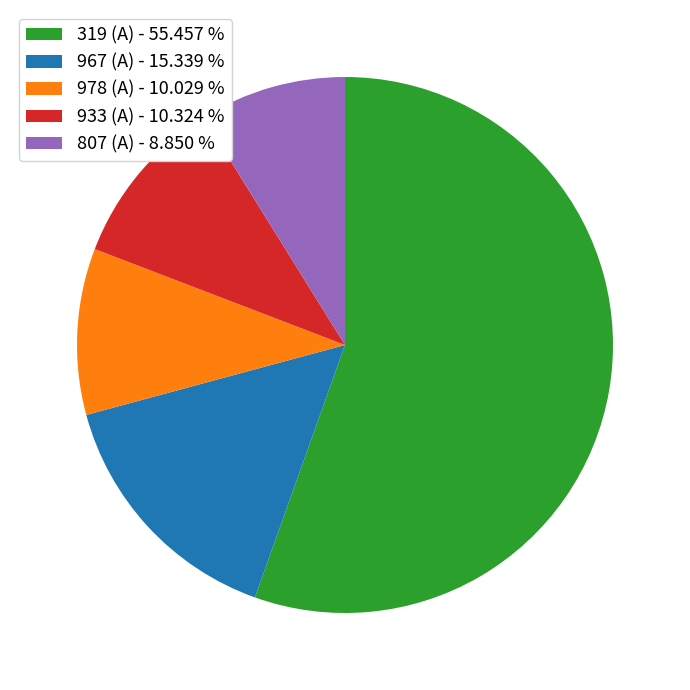

Approximately how many times larger is the value at 978 (A) - 10.029 % compared to 807 (A) - 8.850 %?

1.1